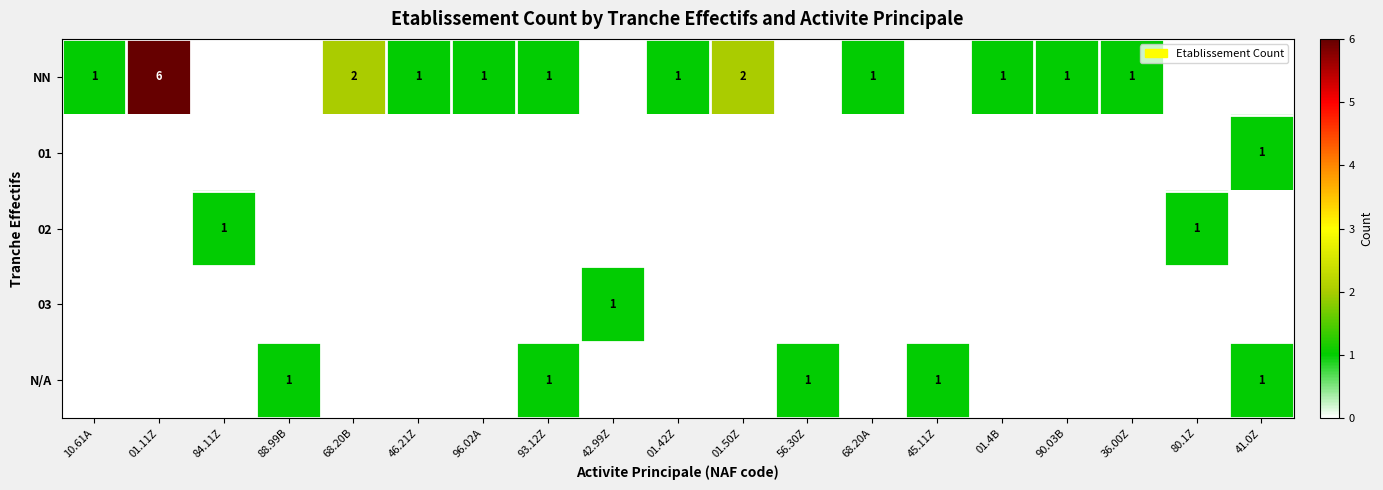

What is the spread (max minus min) of values at 01.4B?

1